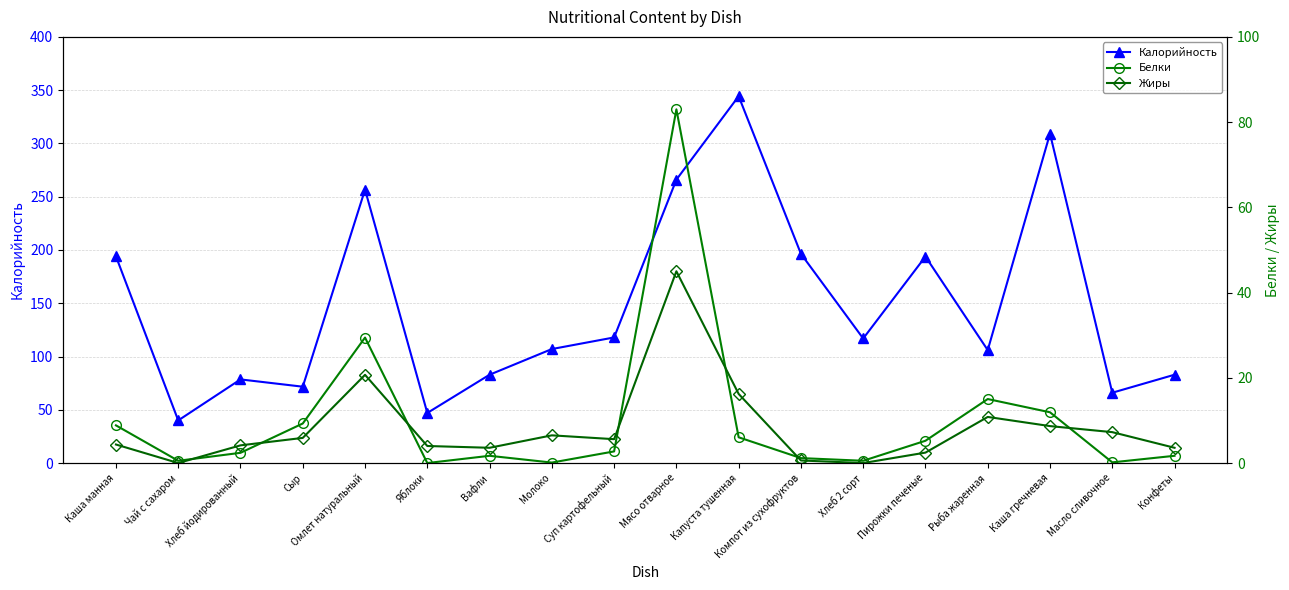

Rank the series by their maximum value, from lowest to highest.

Жиры, Белки, Калорийность